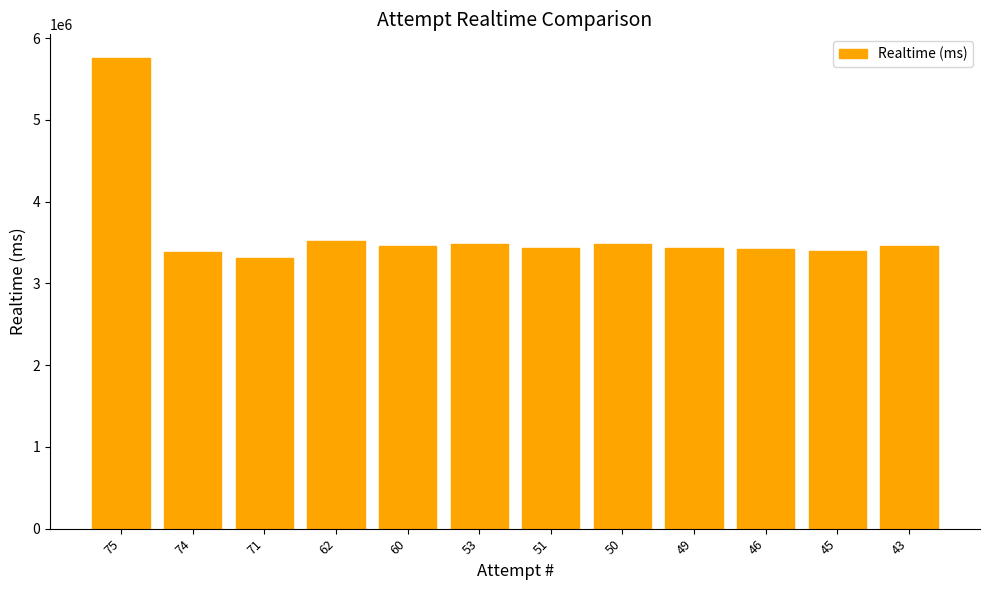

What is the change in value from 74 to 53?

+103221